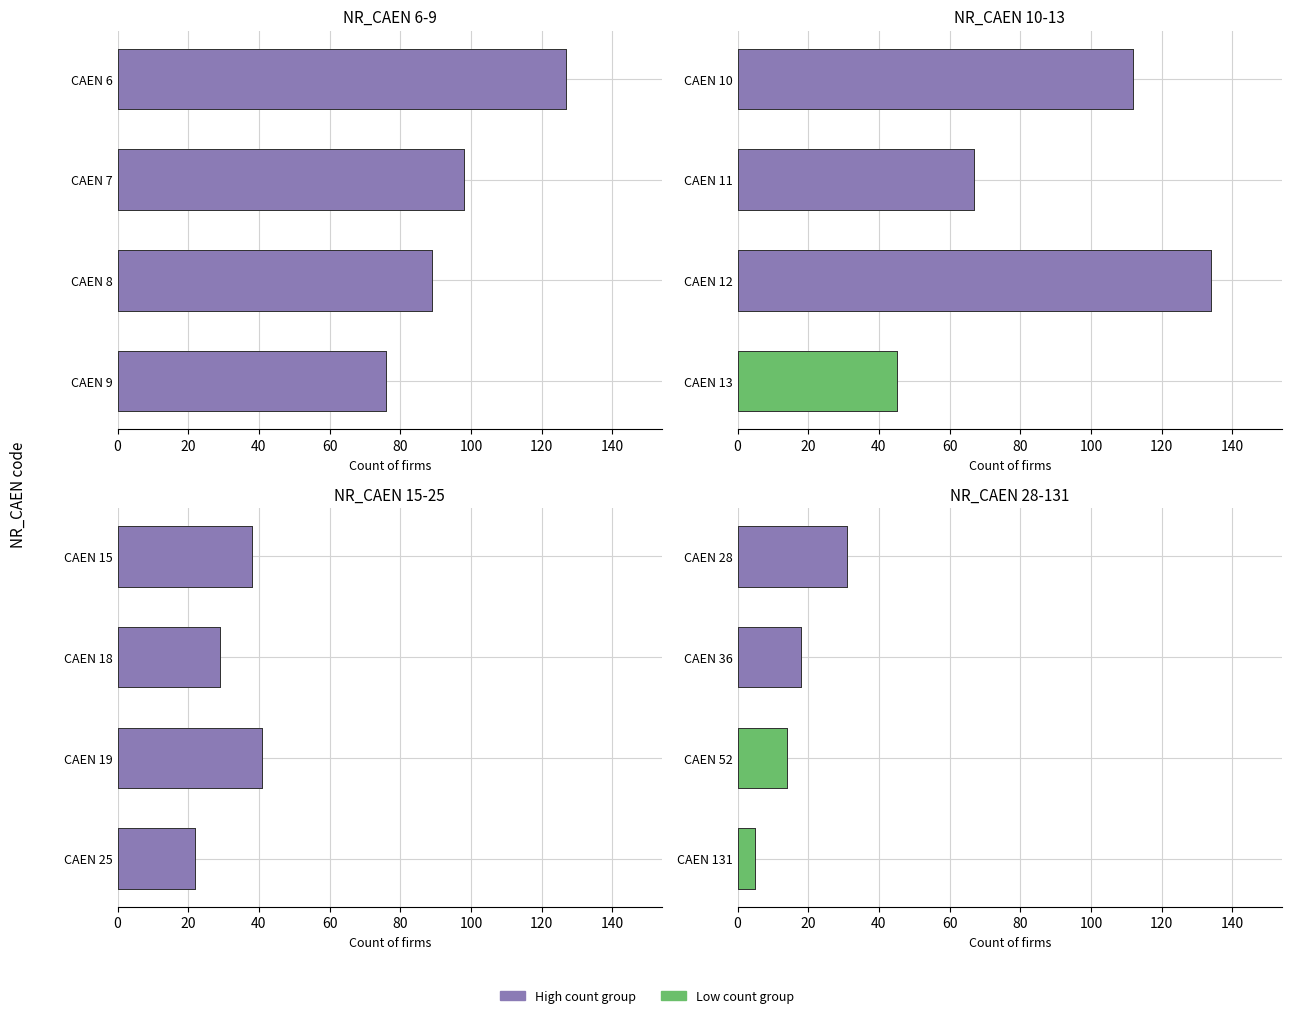

What is the sum of all values?

946